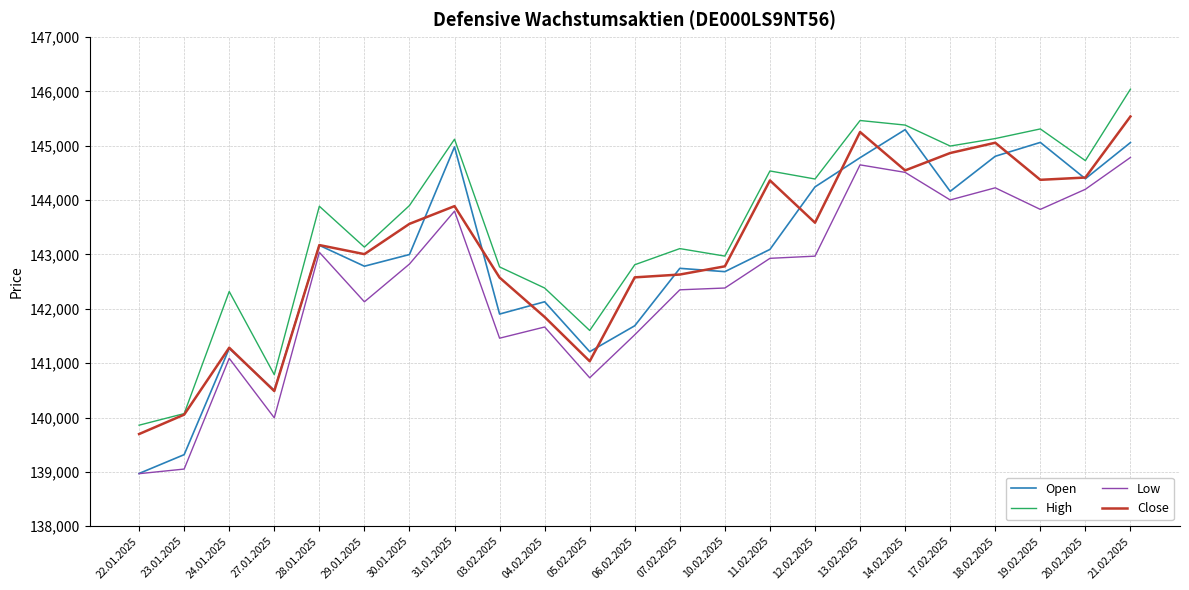

True or false: Low and High cross at least once.

False